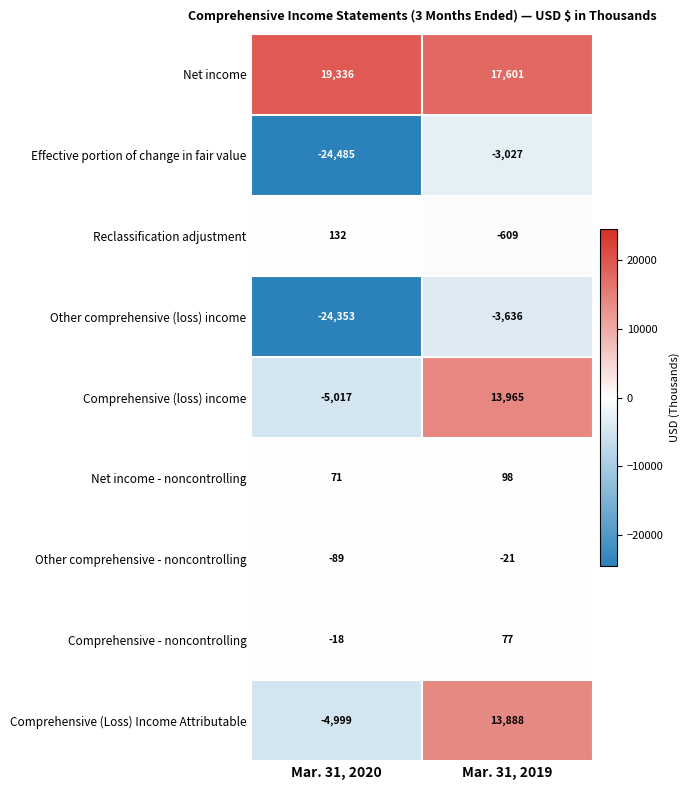

Rank the series by their maximum value, from lowest to highest.

Other comprehensive (loss) income, Effective portion of change in fair value, Other comprehensive - noncontrolling, Comprehensive - noncontrolling, Net income - noncontrolling, Reclassification adjustment, Comprehensive (Loss) Income Attributable, Comprehensive (loss) income, Net income